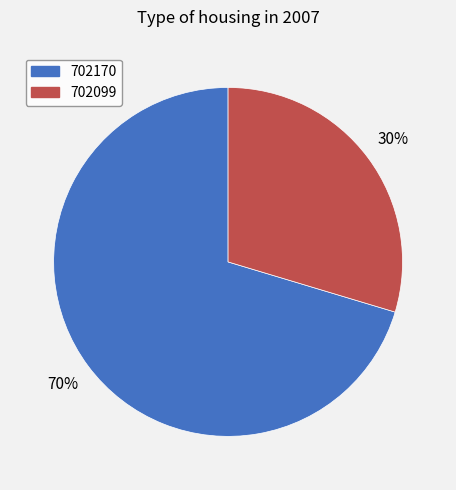

To the nearest percent, what is the average slice percentage?

50%